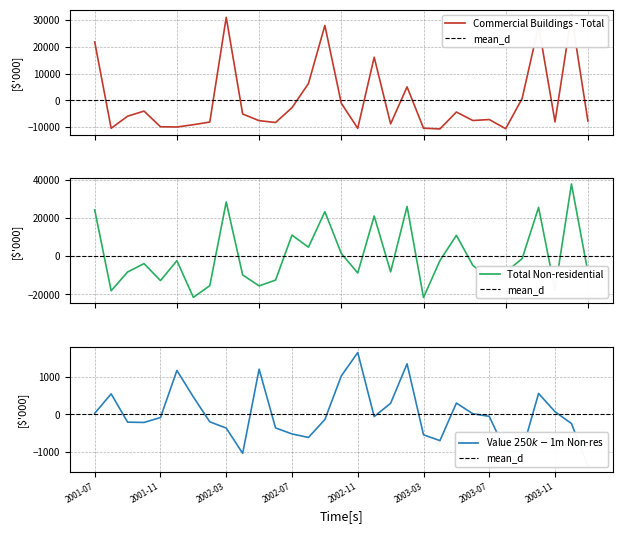

How many positive values does the Value $250k-$1m Non-res series have?

13